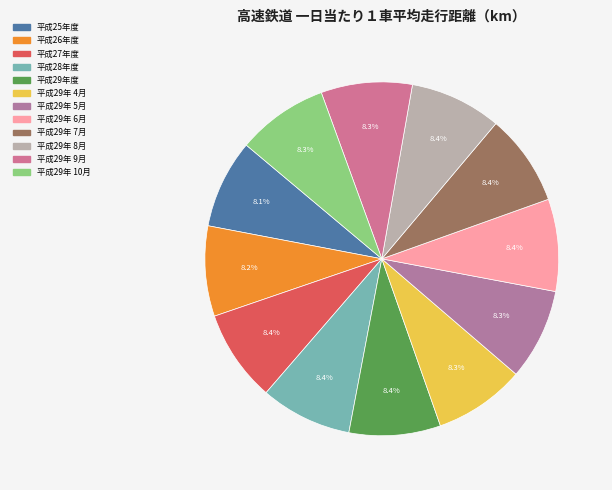

Does 平成29年 6月 represent more than half of the total?

No